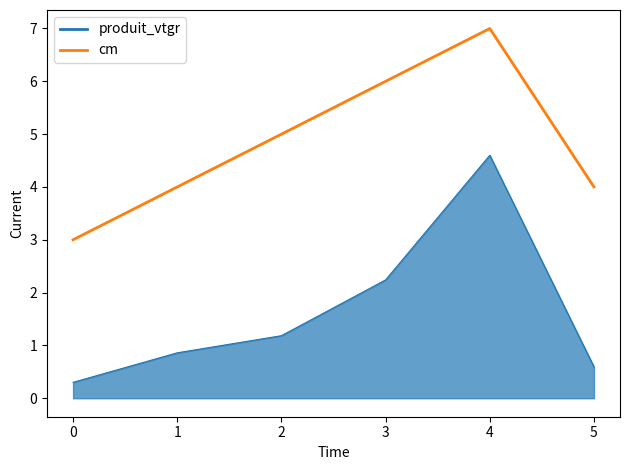

What is the minimum value shown in the chart?

0.3